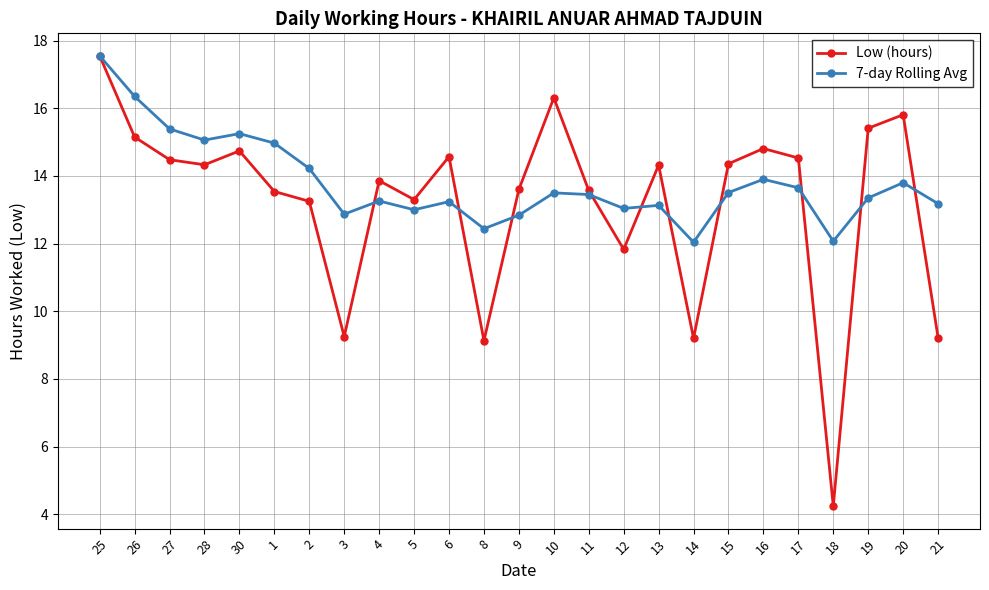

What position from the left is 2?

7